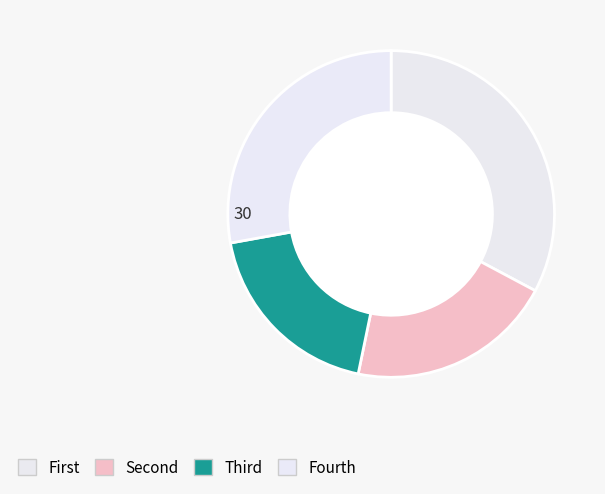

How many slices are in this pie chart?

4